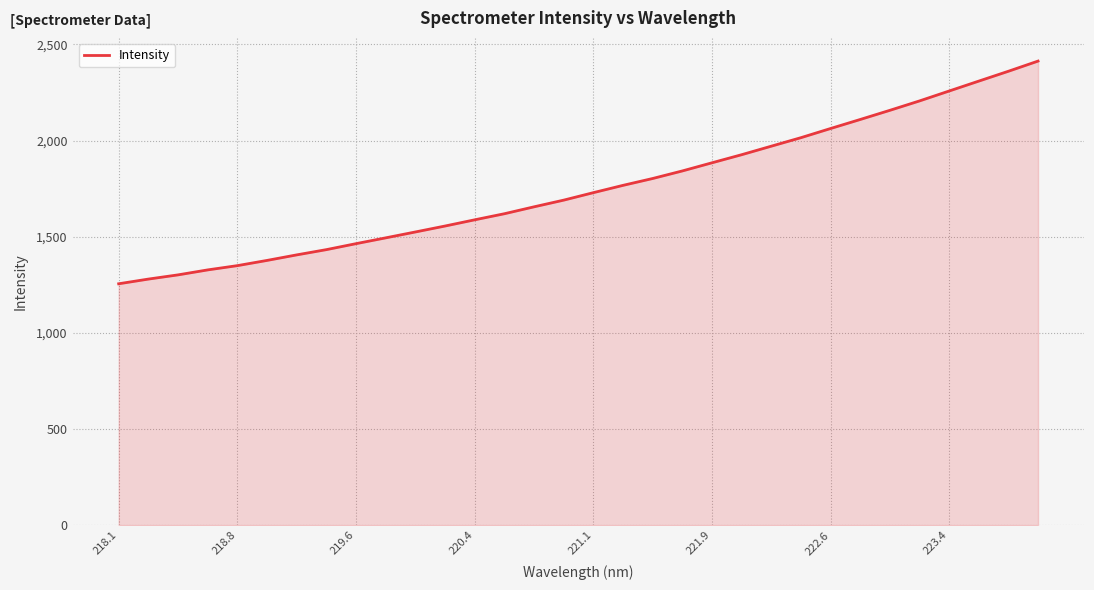

Reading left to right, transcribe all the data shown in this chart.

1255.3	1279.7	1301.6	1327.5	1349.7	1376.9	1405.7	1433.0	1464.1	1494.3	1524.9	1555.9	1588.2	1619.8	1655.7	1690.5	1729.4	1767.4	1803.1	1842.4	1884.8	1926.8	1971.2	2015.4	2063.1	2110.0	2157.7	2206.5	2258.1	2309.6	2360.8	2413.7